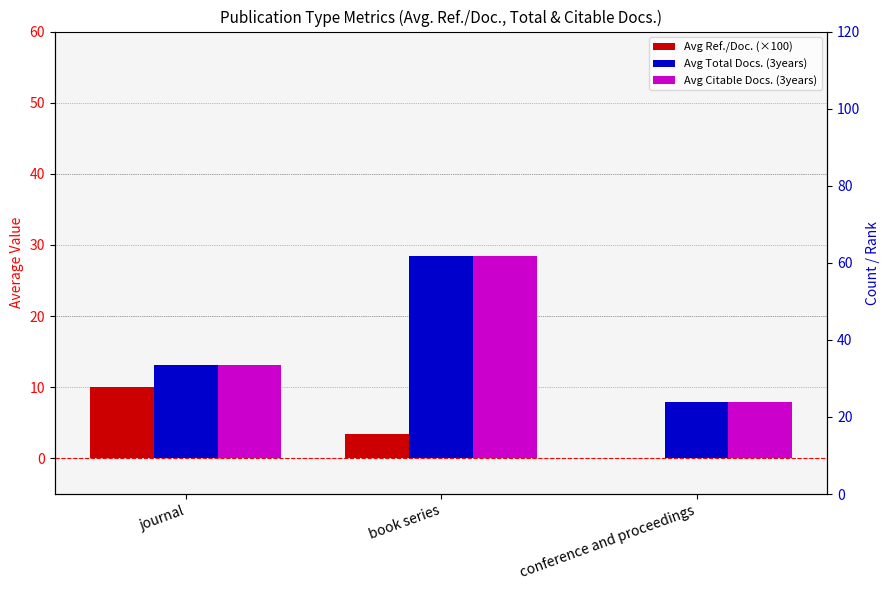

What is the average value of the Avg Citable Docs. (3years) series?

16.6